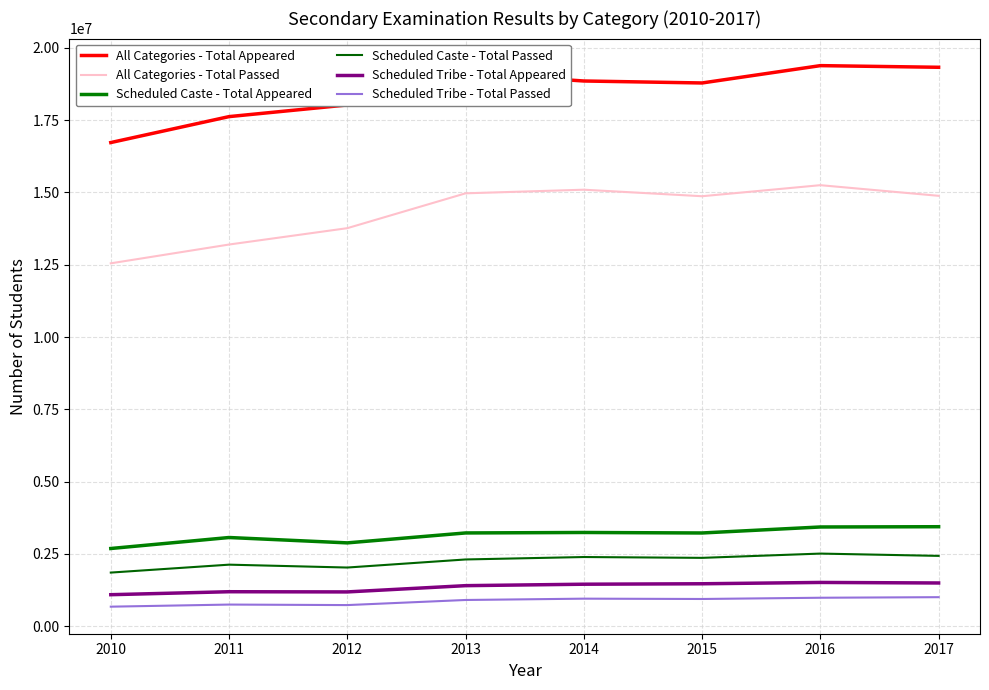

What is the sum of all Scheduled Tribe - Total Appeared values?

10799765